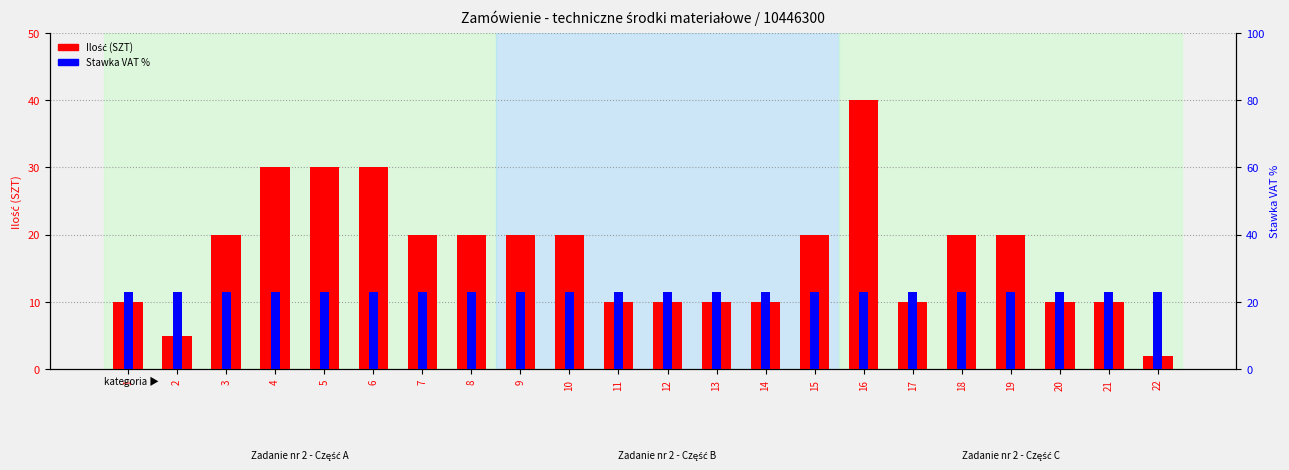

Which label corresponds to the smallest value in the chart?

22